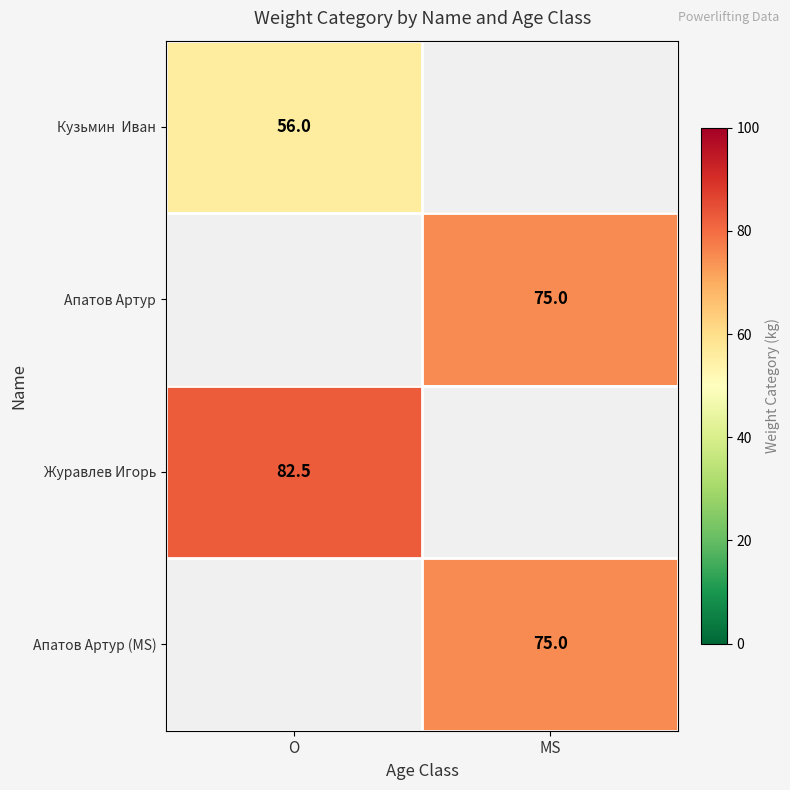

The Журавлев Игорь series shows 82.5 at O. True or false?

True